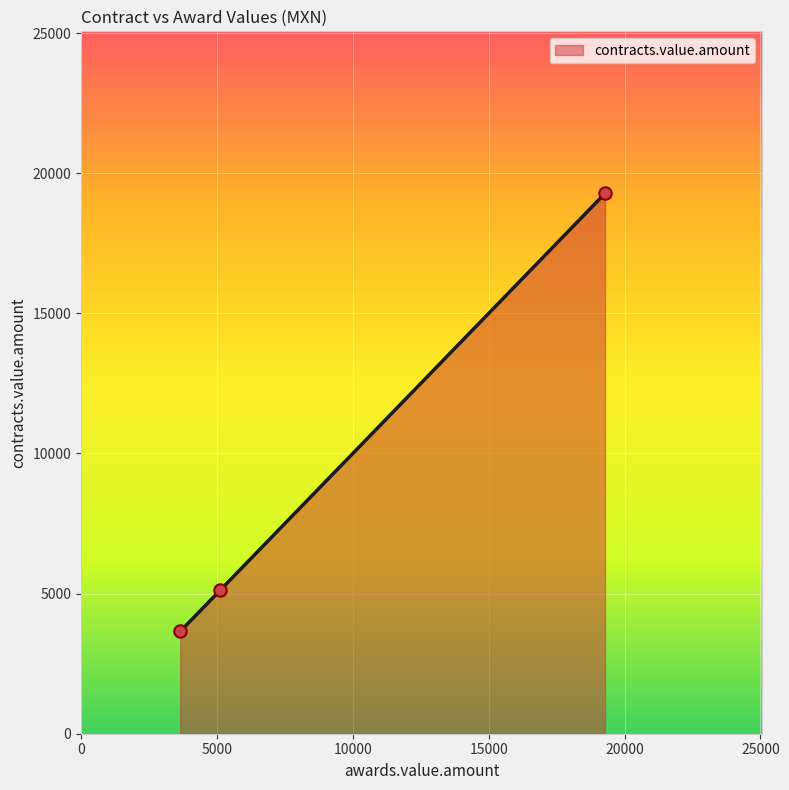

What is the change in value from 19280 to 5115?

-14165